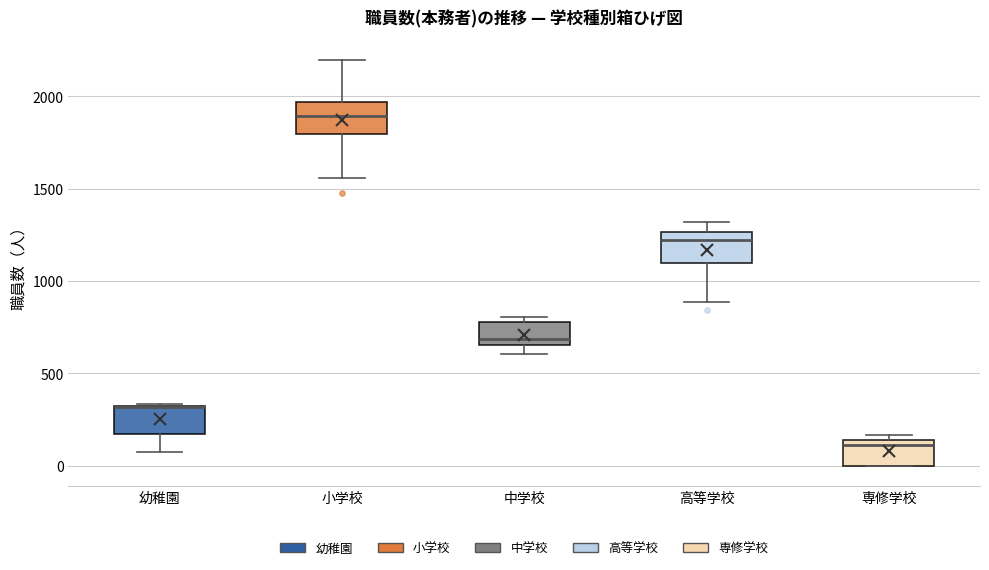

Reading left to right, transcribe this box plot: for each box, give where its median line is, the range the box spans, and where its two whiskers end, as read against the y-axis. The values are not printed on the chart, so give them approximately, as read against the axis.

幼稚園: median 300 (drawn on the box's upper edge), box 150 to 350, whiskers 100 to 350
小学校: median 1900, box 1800 to 1950, whiskers 1550 to 2200
中学校: median 700, box 650 to 800, whiskers 600 to 800 (just above the box's upper edge)
高等学校: median 1200, box 1100 to 1250, whiskers 900 to 1300
専修学校: median 100, box 0 to 150, whiskers 0 to 150 (just above the box's upper edge)